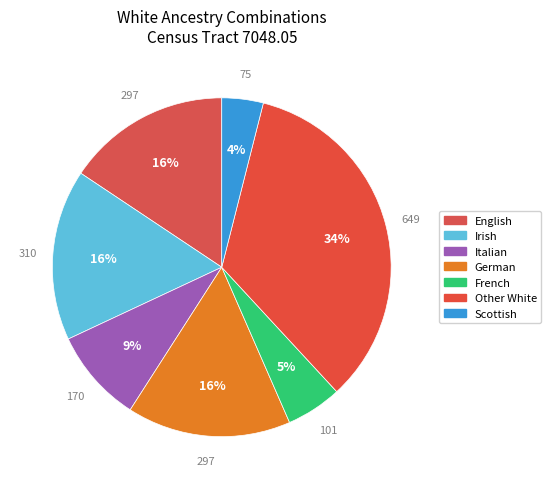

How many segments does this pie chart have?

7